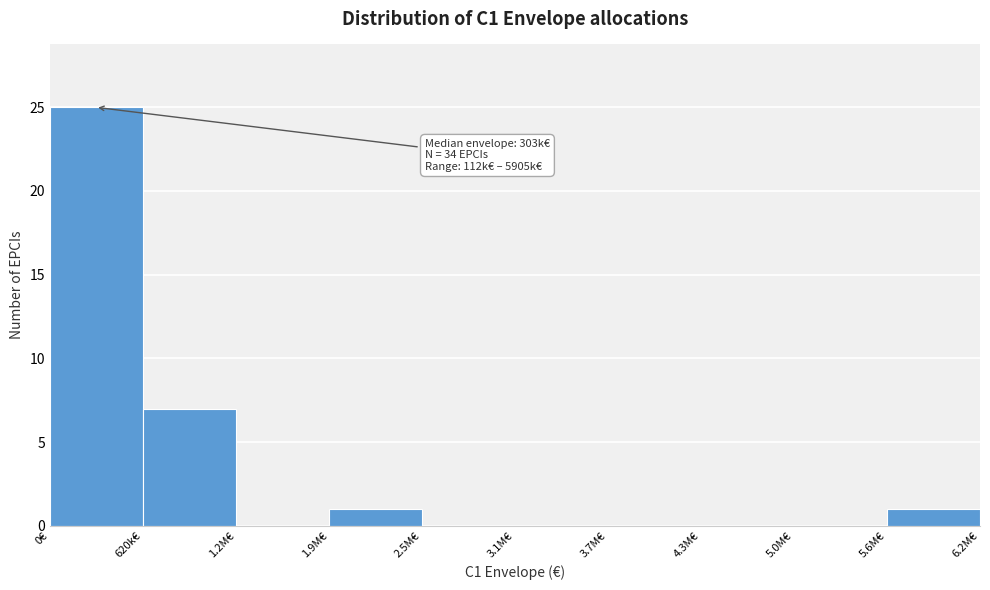

Reading left to right, extract all data points from this chart.

0€=25	620k€=7	1.2M€=0	1.9M€=1	2.5M€=0	3.1M€=0	3.7M€=0	4.3M€=0	5.0M€=0	5.6M€=1